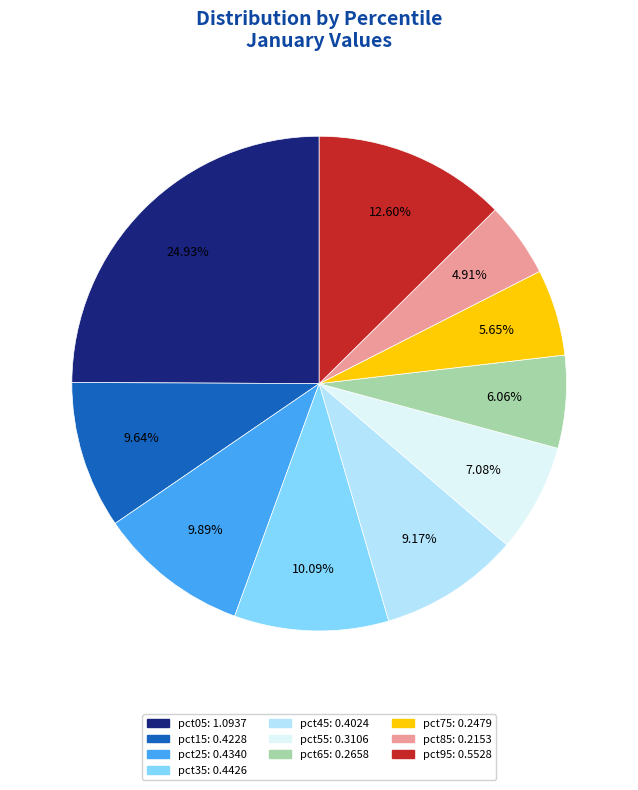

How many slices are in this pie chart?

10